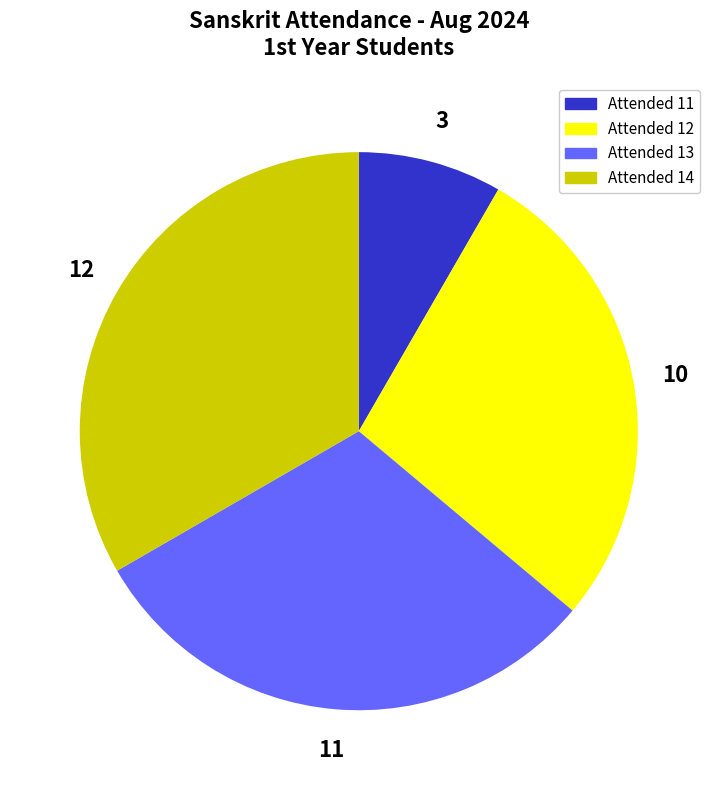

Between Attended 11 and Attended 14, which is larger?

Attended 14